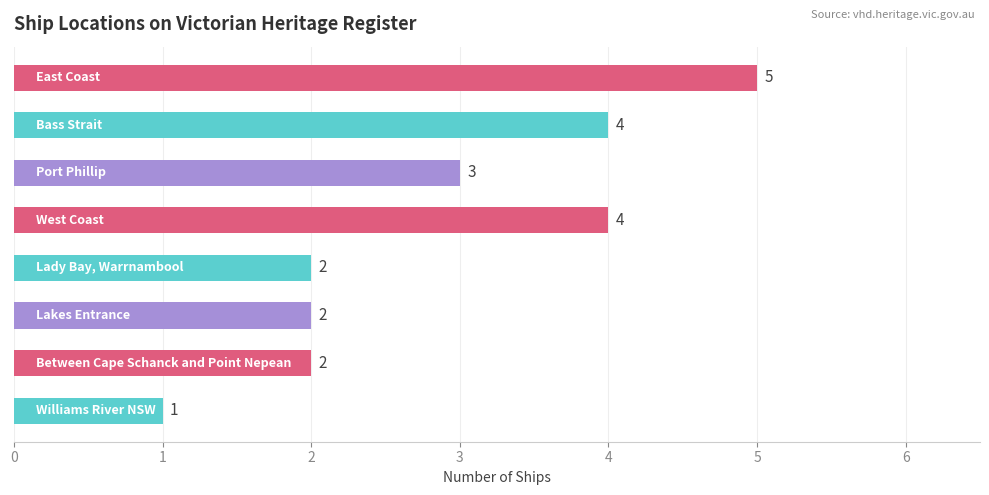

What is the sum of all values?

23